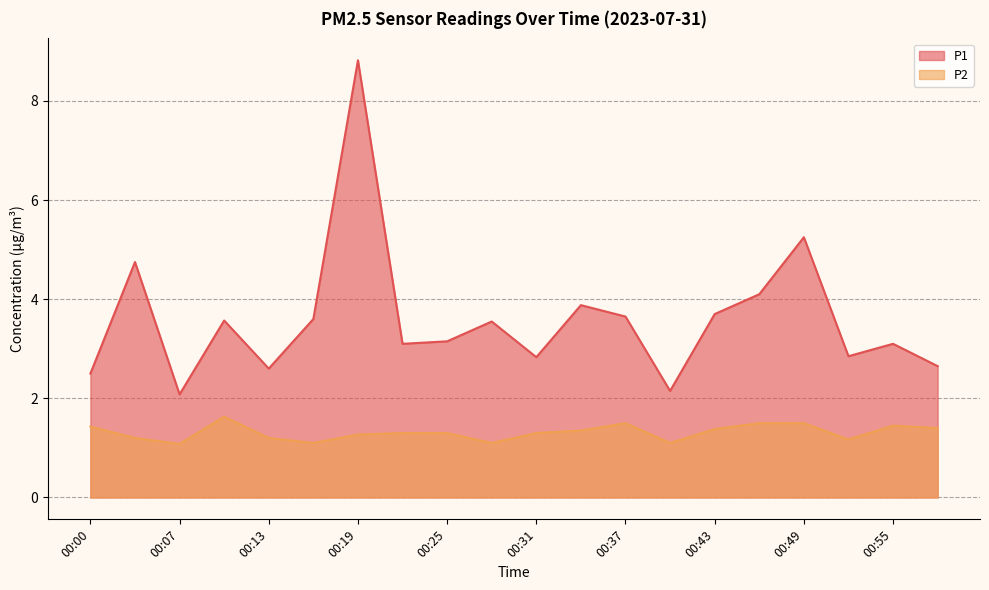

In P2, how many points are lower than both neighbors (excluding endpoints)?

5